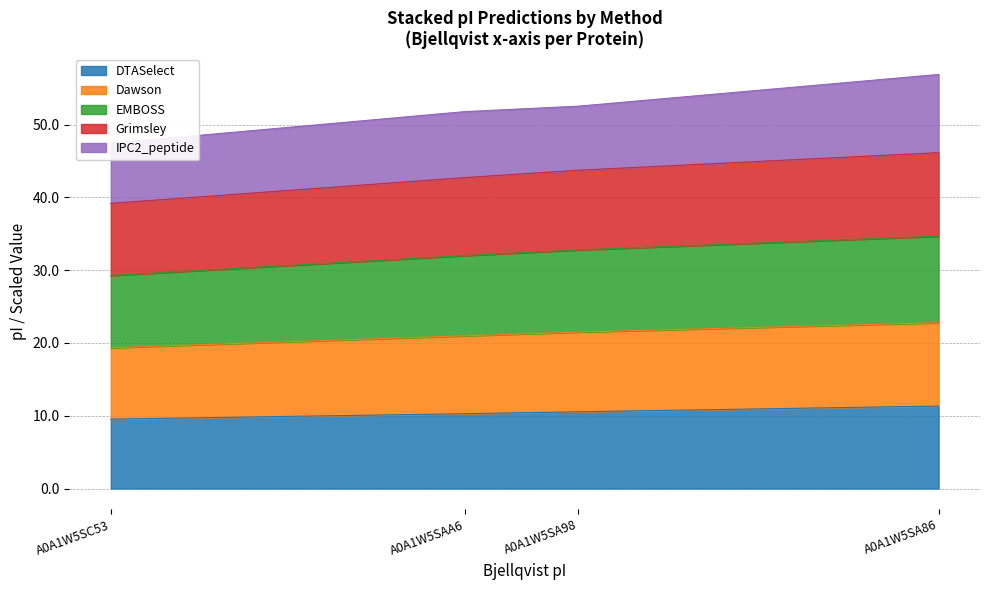

The EMBOSS series shows 29.3 at A0A1W5SC53. True or false?

True